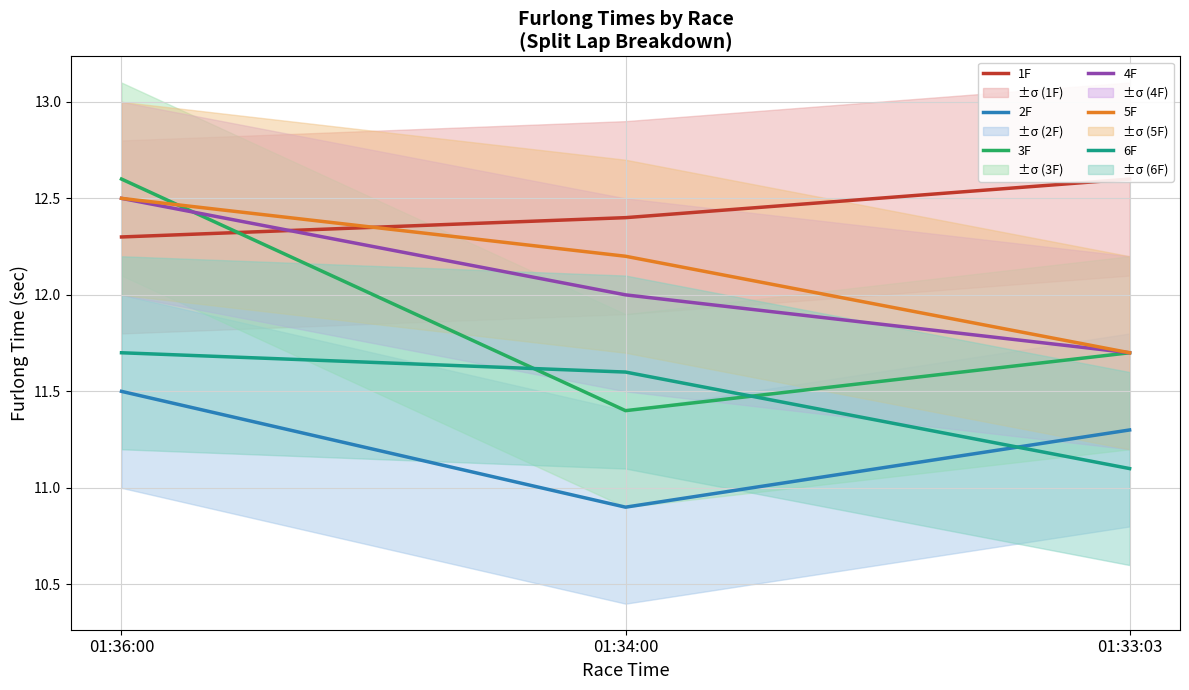

Count the 4F values in the range 11 to 12.

2